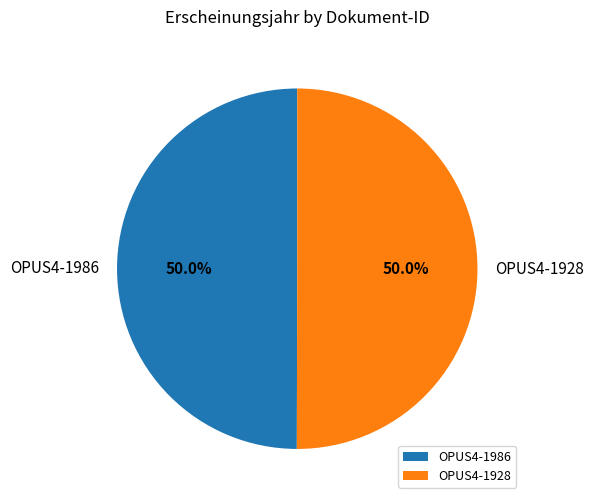

What percentage is the OPUS4-1986 slice, to the nearest percent?

50%